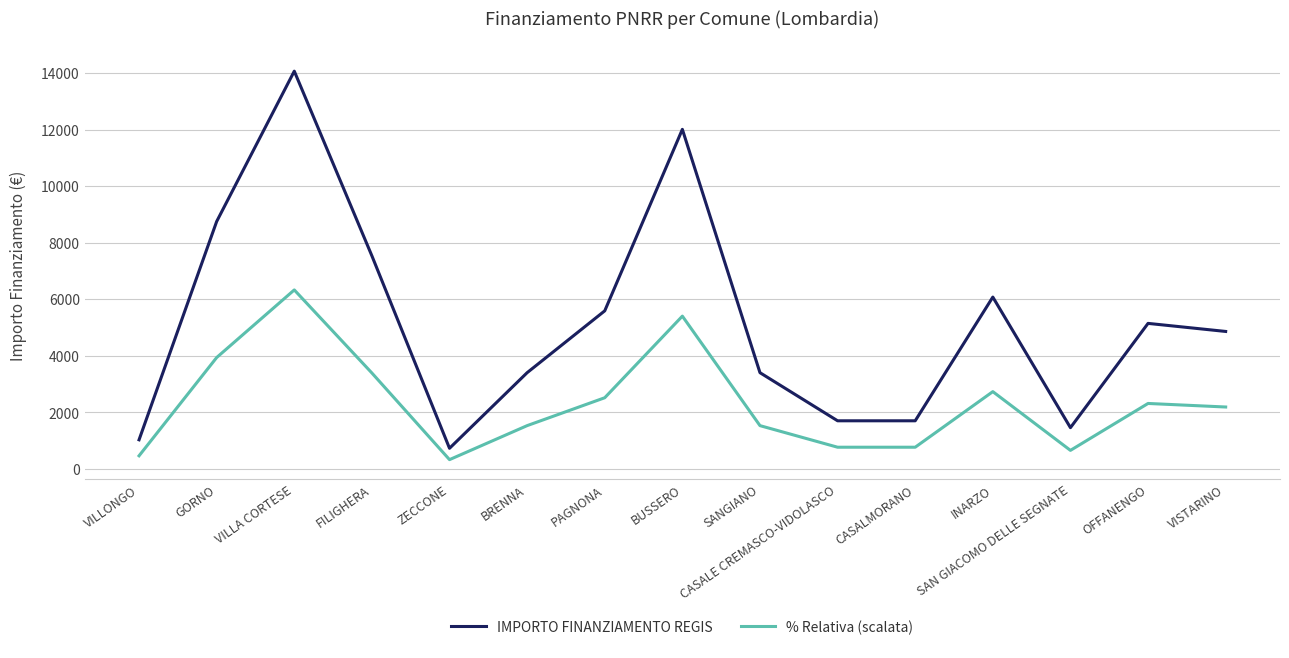

What is the difference between the highest and lowest values at OFFANENGO?

2831.1